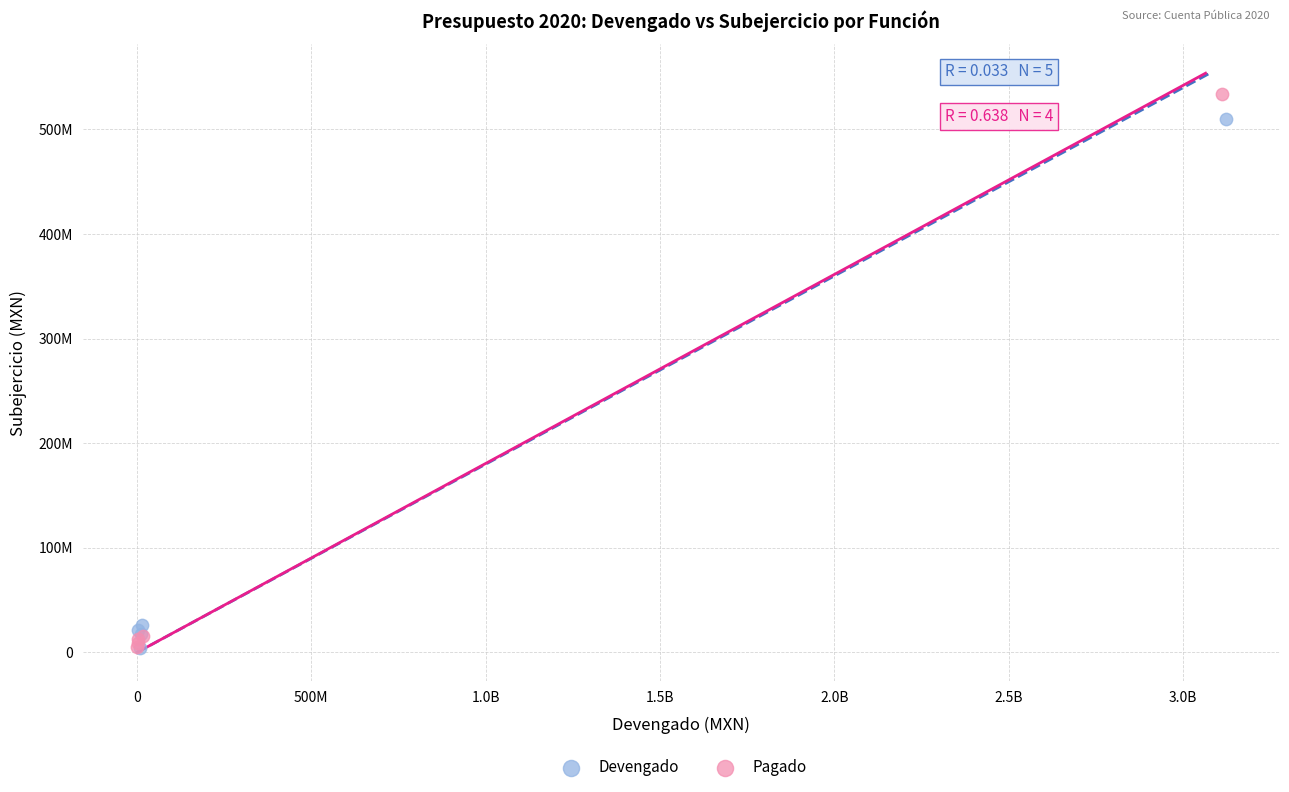

What are all the series names shown in the legend?

Devengado, Pagado